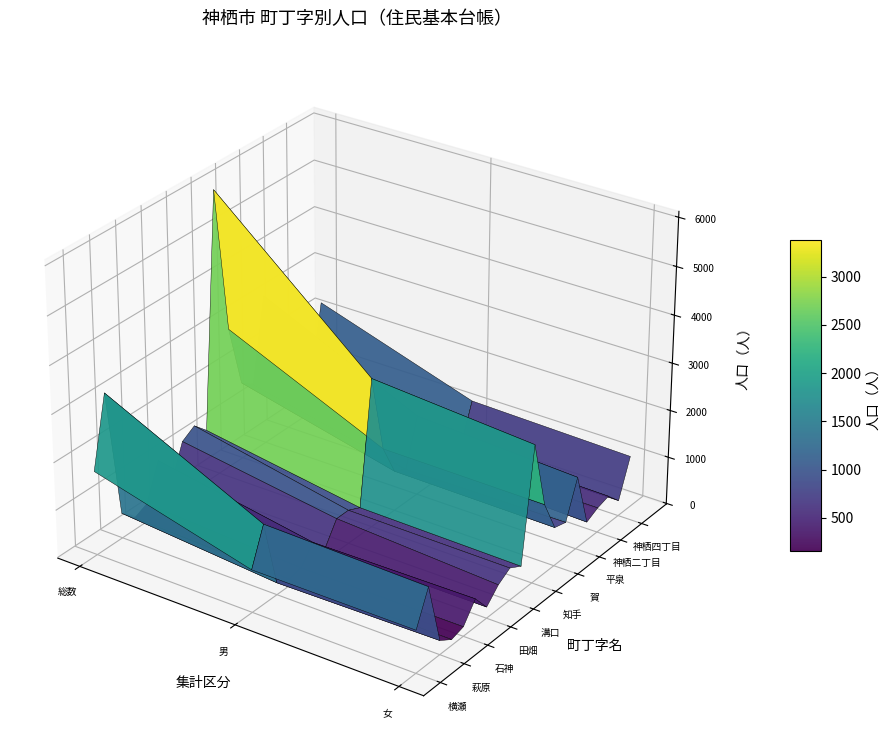

Count the number of data series in this chart.

20